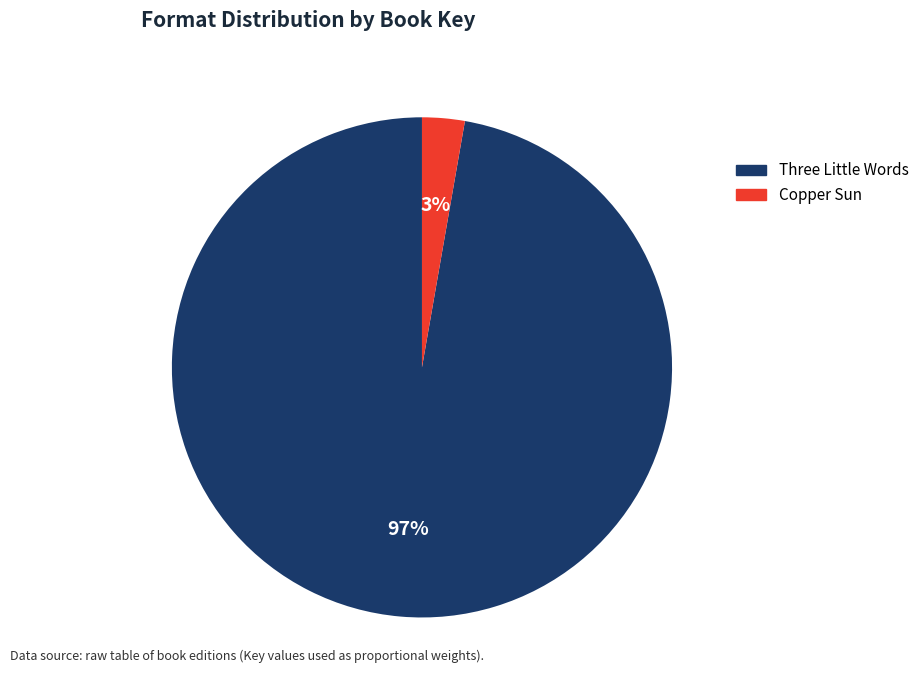

Do Three Little Words and Copper Sun together represent more than half of the pie?

Yes